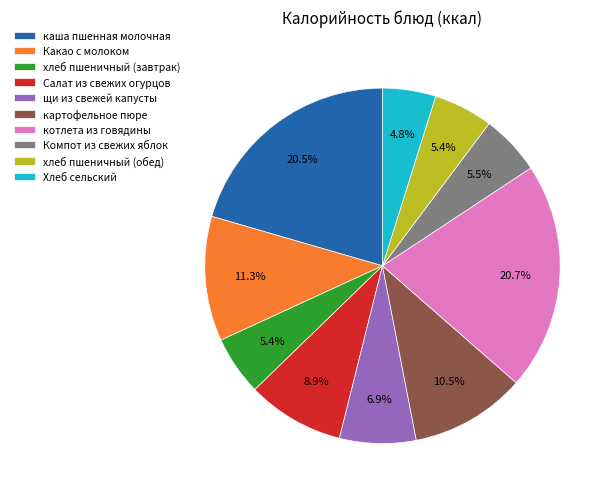

Which has a higher value, Компот из свежих яблок or щи из свежей капусты?

щи из свежей капусты